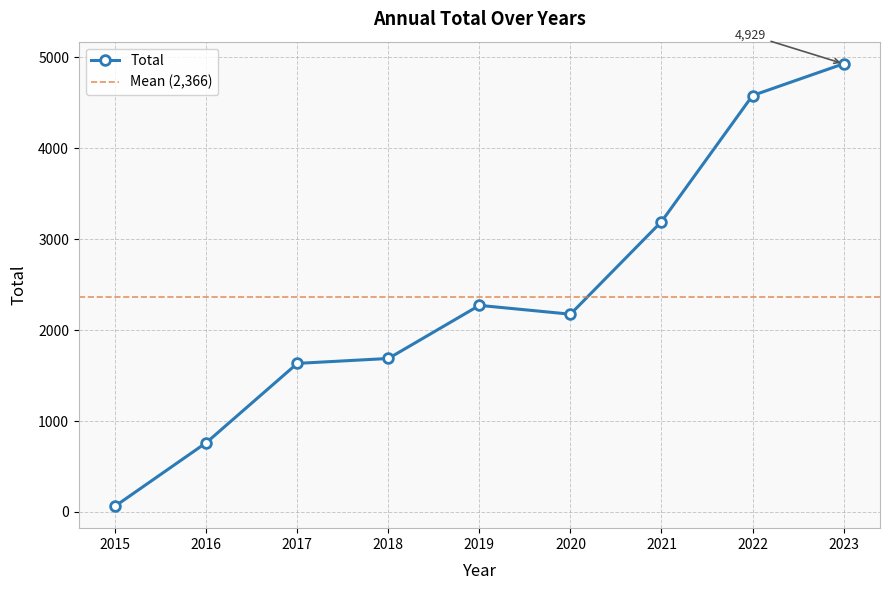

How many interior local peaks (higher than both neighbors) does the data have?

1